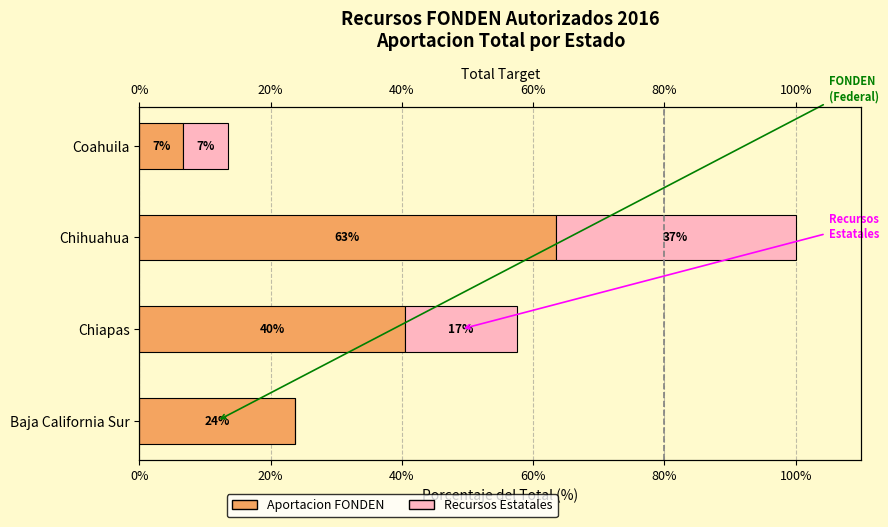

What is the sum of the Recursos Estatales values at Chihuahua and Coahuila?

43.4